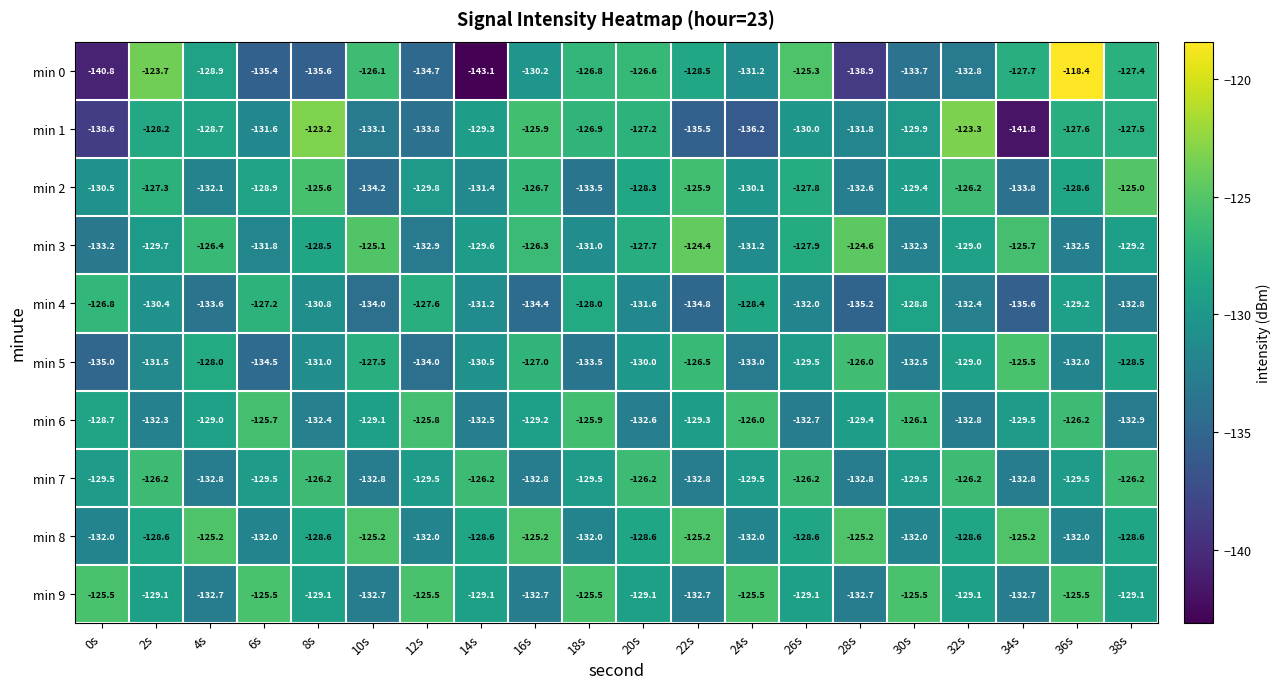

At which category does the chart reach its peak across all series?

36s